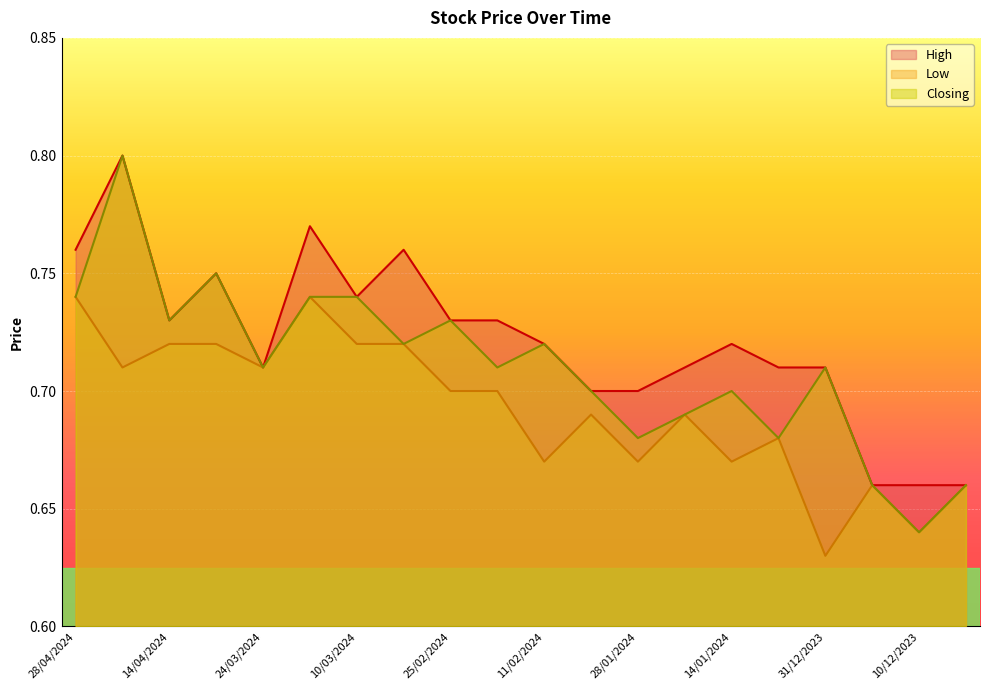

Between 17/03/2024 and 04/02/2024, which is larger?

17/03/2024